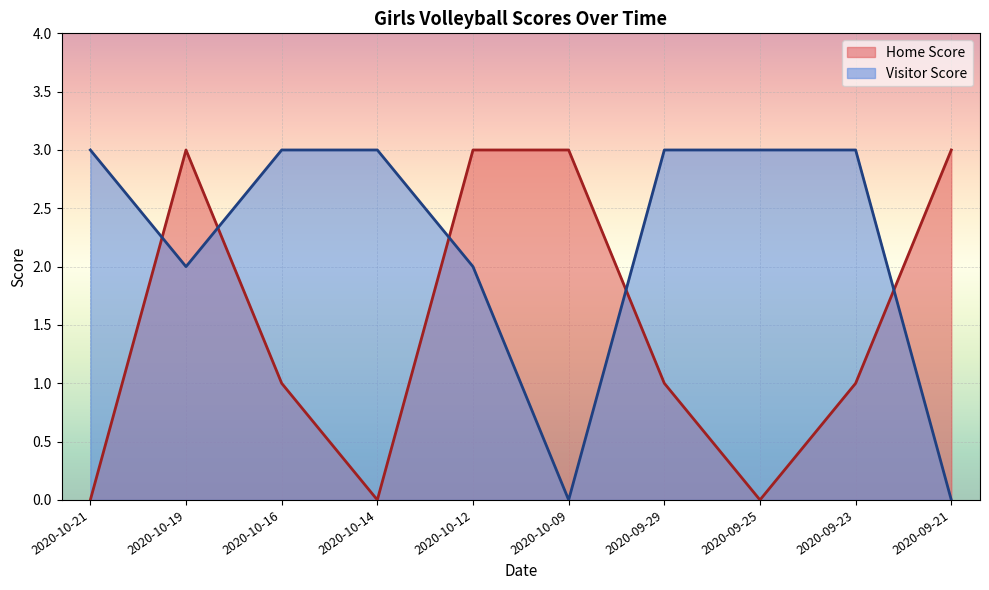

How many values in Home Score are above zero?

7